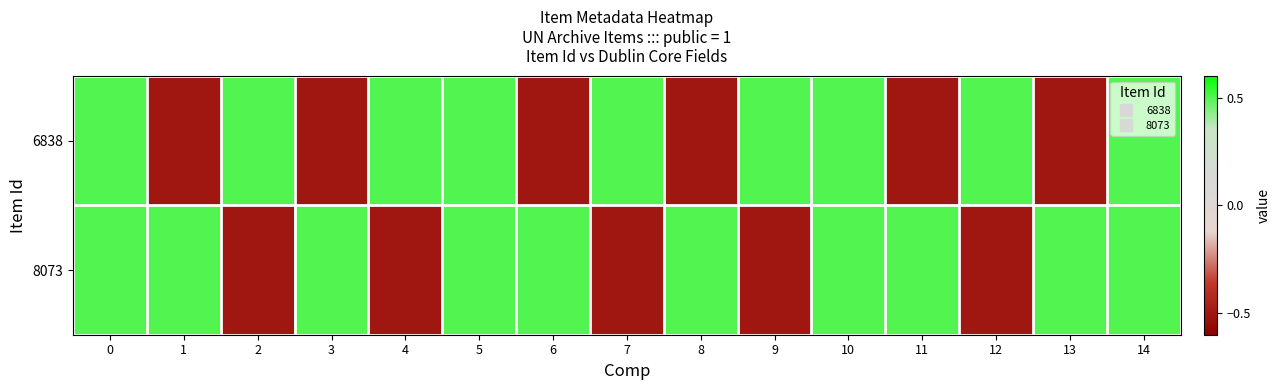

How many series are shown in this chart?

2